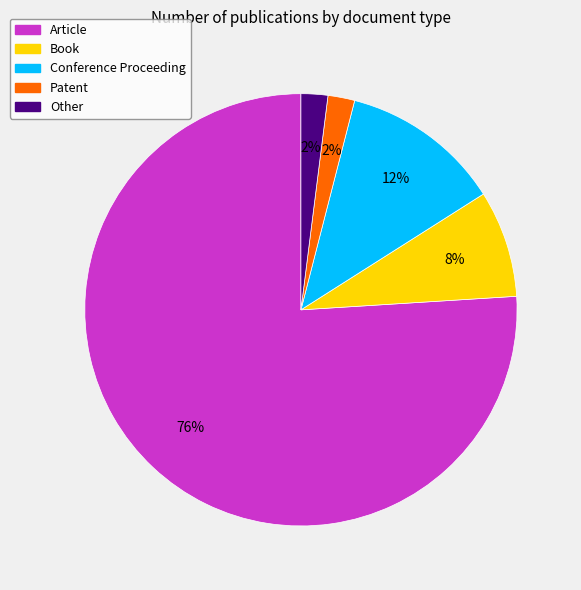

To the nearest percent, what portion does Other represent?

2%